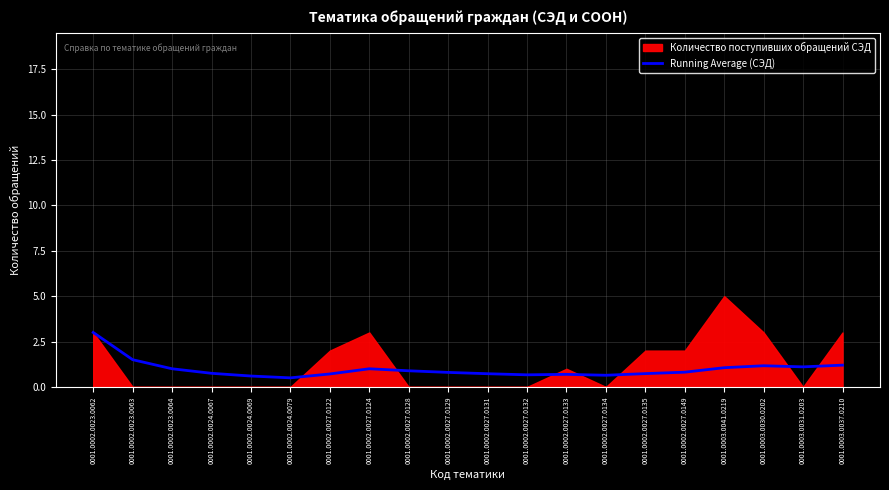

True or false: Running Average (СЭД) has a value of 1.0 at 0001.0002.0023.0064.

True